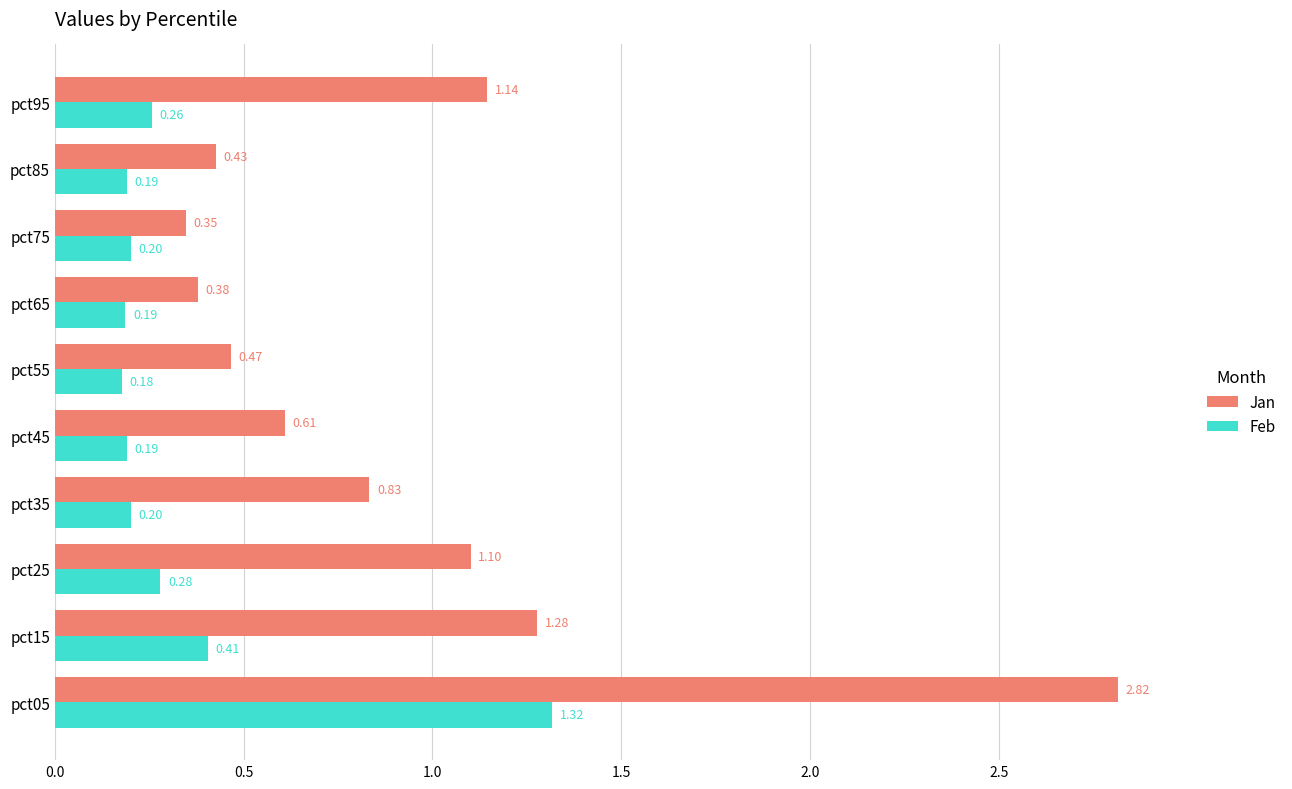

What is the difference between the maximum and minimum values in the Feb series?

1.1